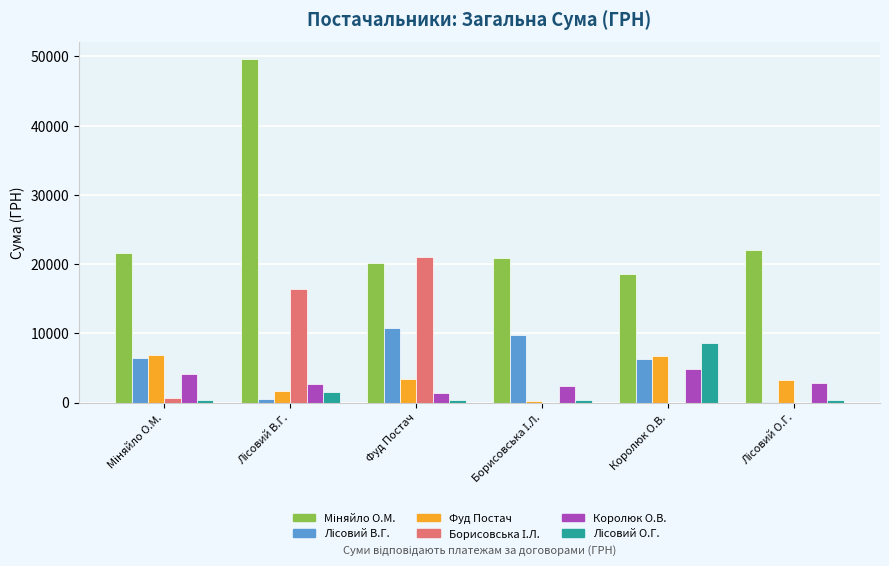

What is the greatest value displayed?

49565.7